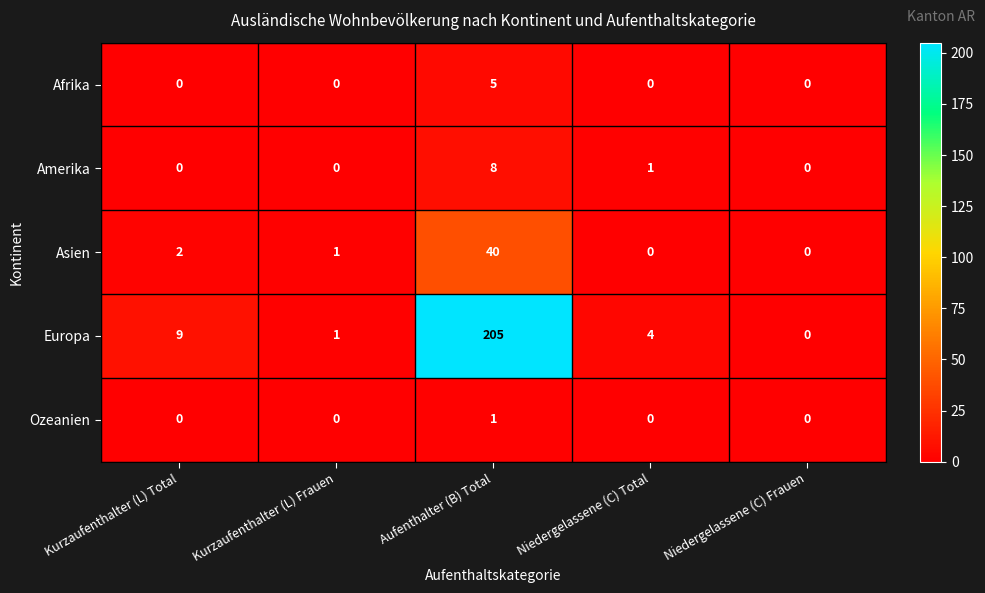

Which category has the highest value in the Amerika series?

Aufenthalter (B) Total